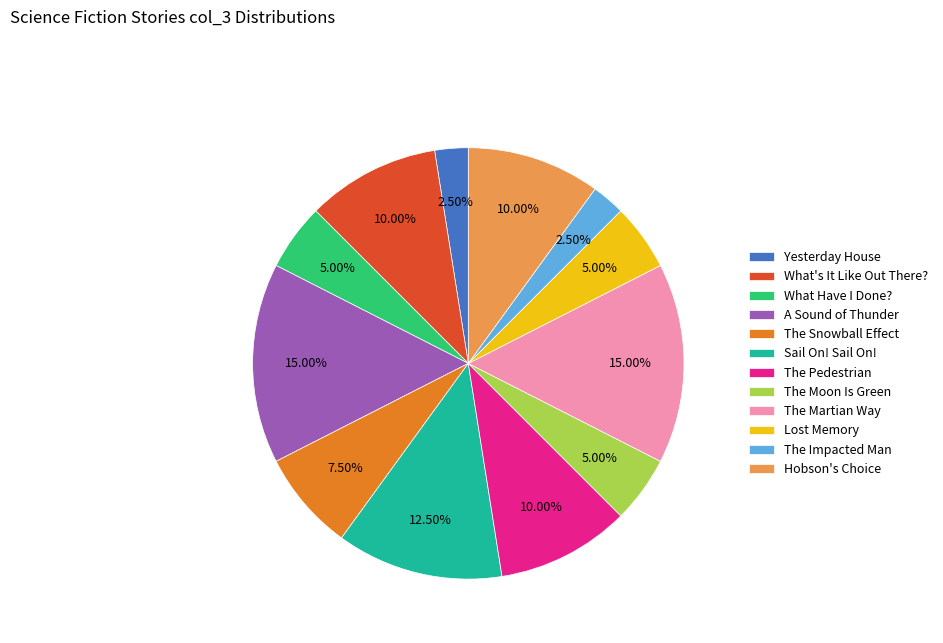

To the nearest percent, what is the combined percentage of The Moon Is Green and The Impacted Man?

8%